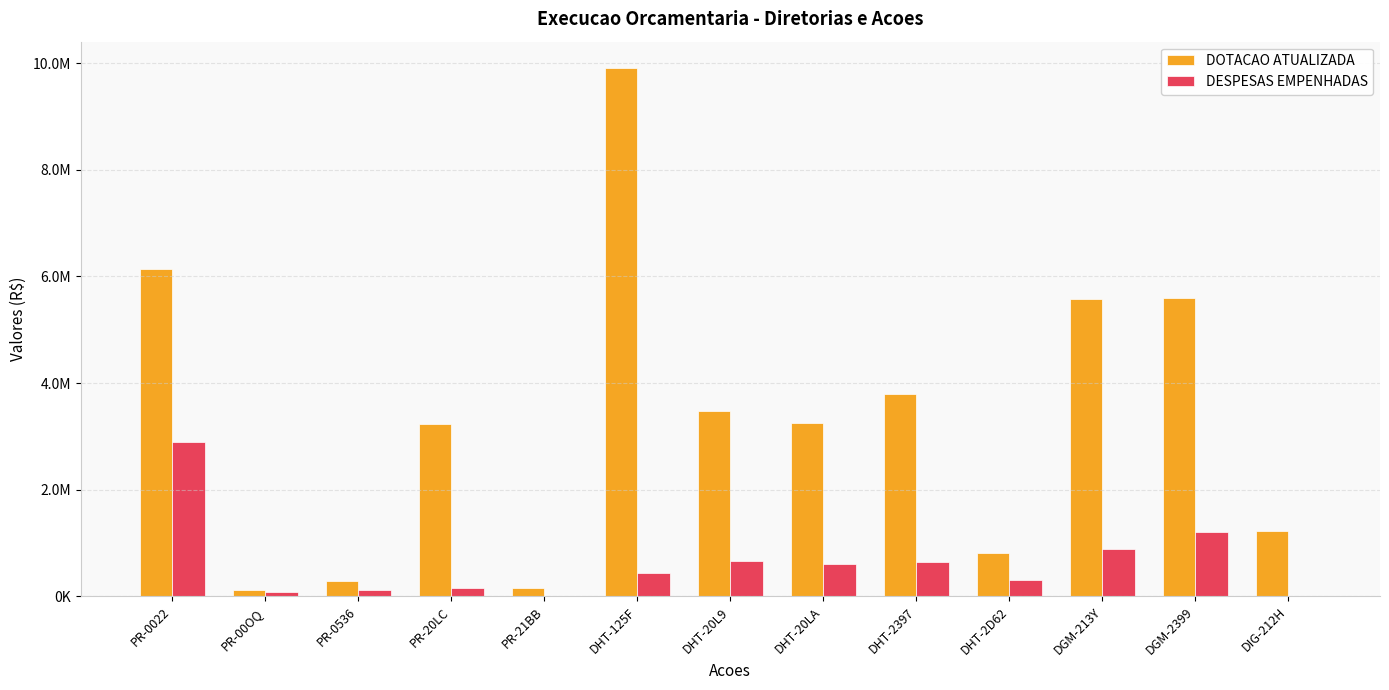

What is the label of the 8th bar from the left?

DHT-20LA